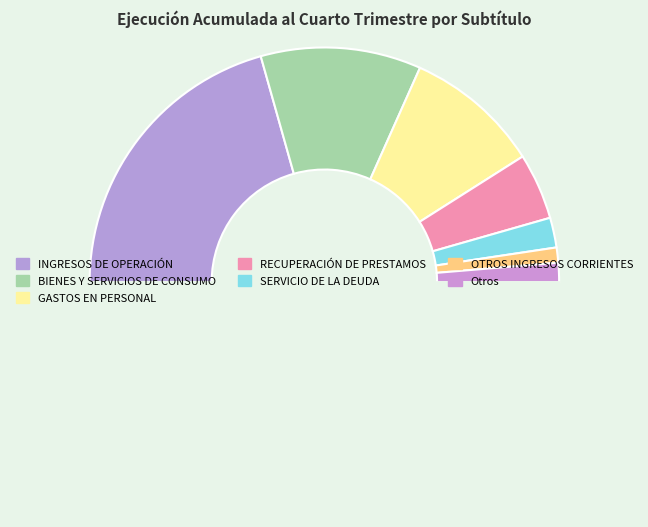

How many slices are in this pie chart?

8